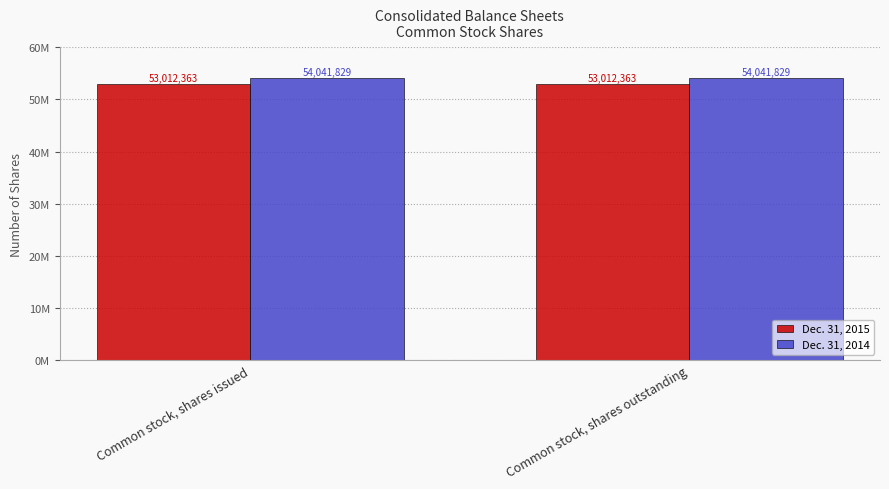

Are the bars horizontal?

No